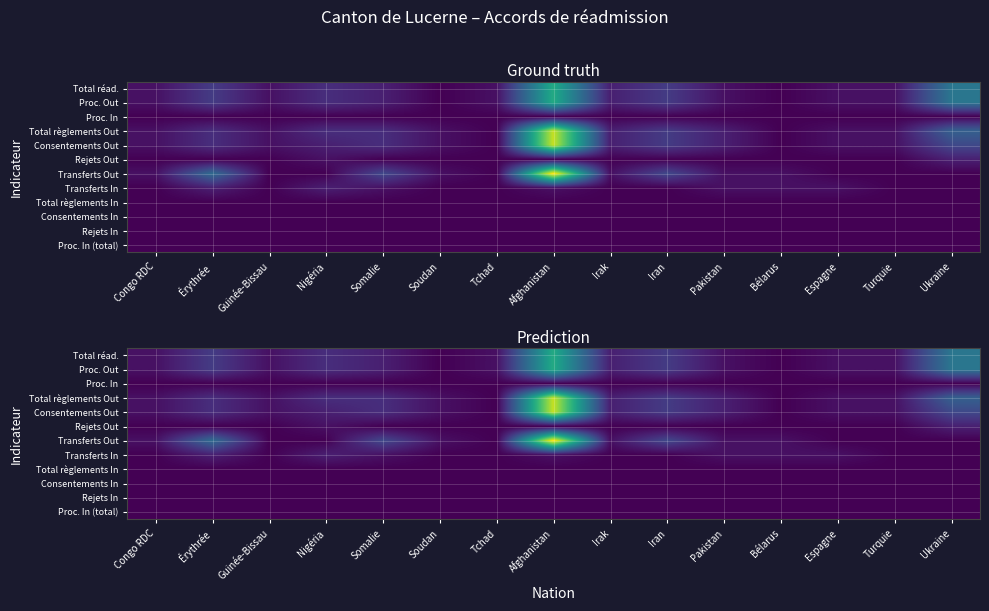

What is the total value across all series at Iran?

21